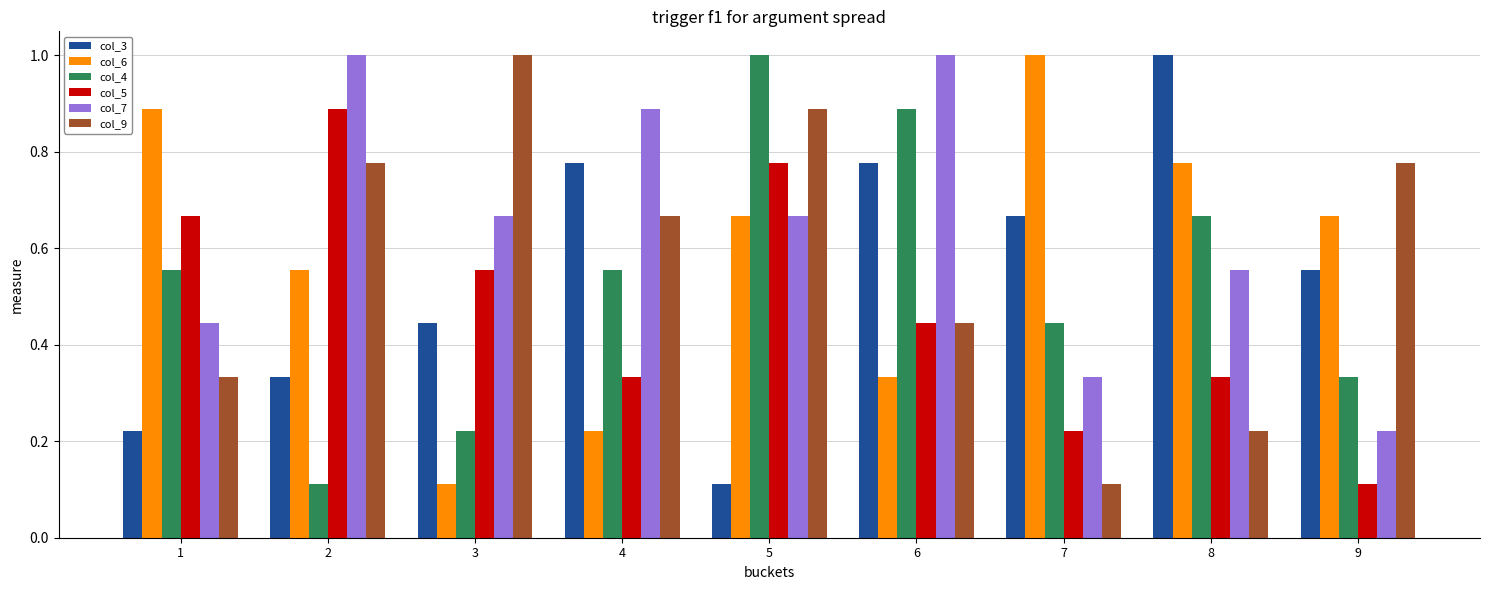

Between 3 and 8, which series saw the biggest shift?

col_9